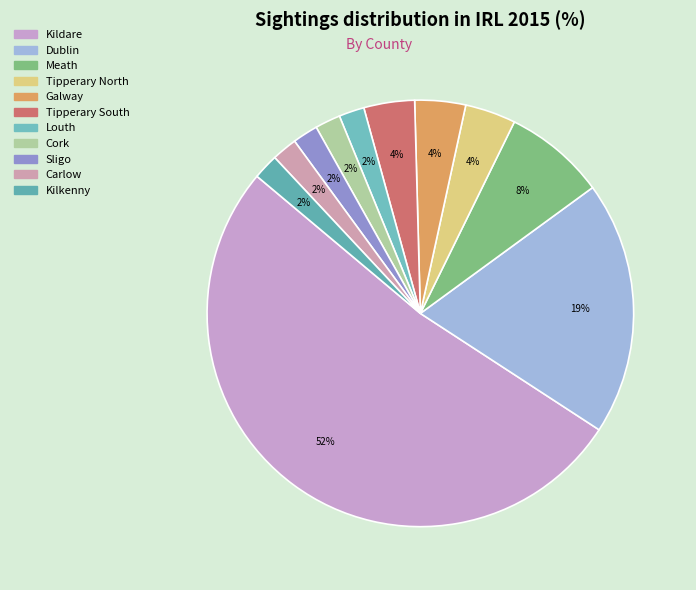

True or false: Tipperary South accounts for 1% of the total.

False